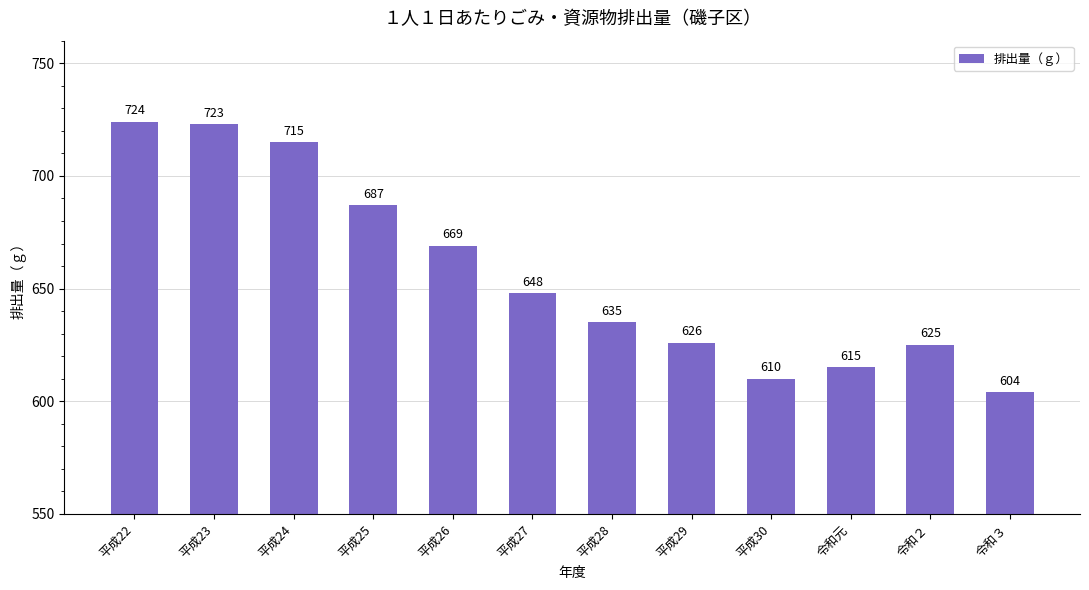

Does the chart contain any negative values?

No